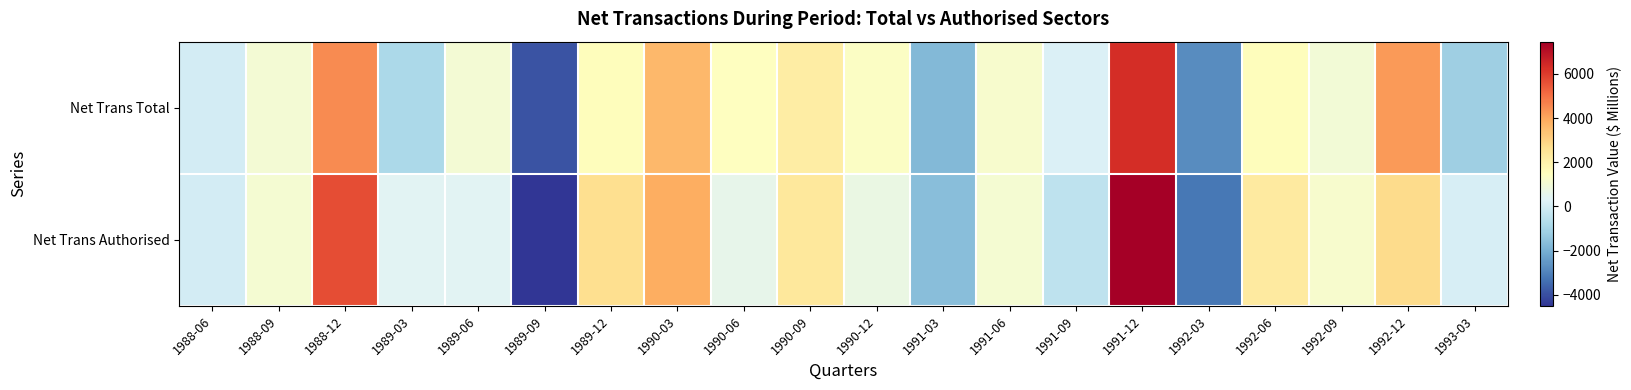

Reading left to right, what are all the values shown in this chart?

Net Trans Total: 1988-06=0	1988-09=1028	1988-12=4501	1989-03=-897	1989-06=1020	1989-09=-3919	1989-12=1572	1990-03=3613	1990-06=1465	1990-09=2163	1990-12=1359	1991-03=-1769	1991-06=1182	1991-09=199	1991-12=6328	1992-03=-2778	1992-06=1544	1992-09=982	1992-12=4229	1993-03=-1145
Net Trans Authorised: 1988-06=0	1988-09=1064	1988-12=5682	1989-03=369	1989-06=394	1989-09=-4506	1989-12=2656	1990-03=3836	1990-06=587	1990-09=2348	1990-12=696	1991-03=-1654	1991-06=1084	1991-09=-469	1991-12=7463	1992-03=-3231	1992-06=2255	1992-09=1164	1992-12=2754	1993-03=113